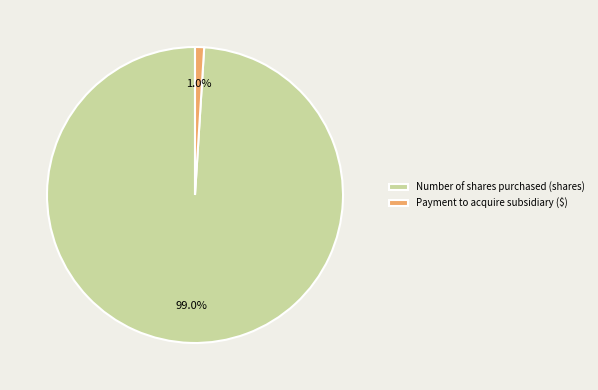

To the nearest percent, what percentage of the pie is Number of shares purchased (shares)?

99%